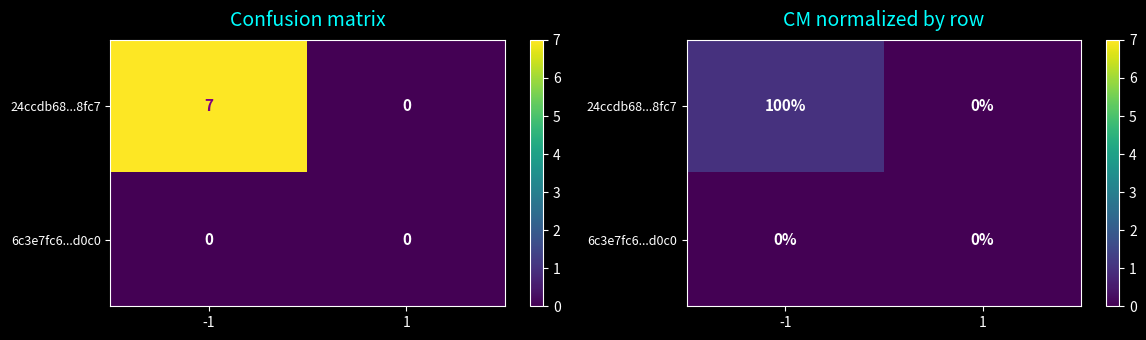

Rank the series by their maximum value, from highest to lowest.

24ccdb68...8fc7, 6c3e7fc6...d0c0